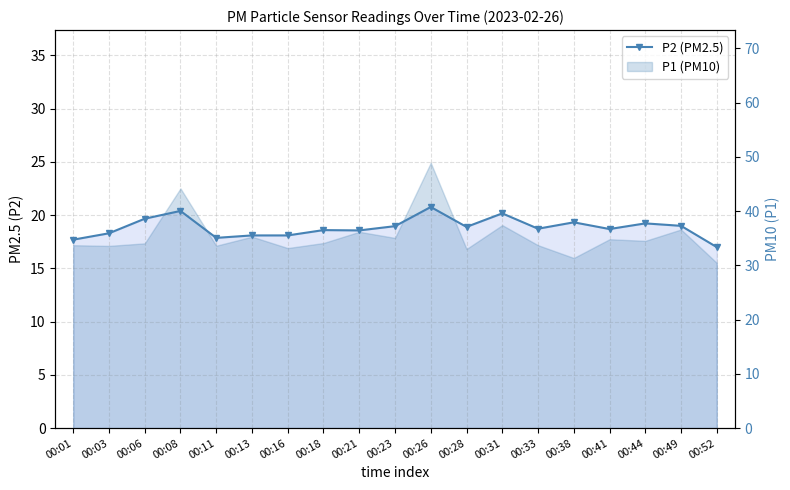

How many lines are shown in the chart?

1